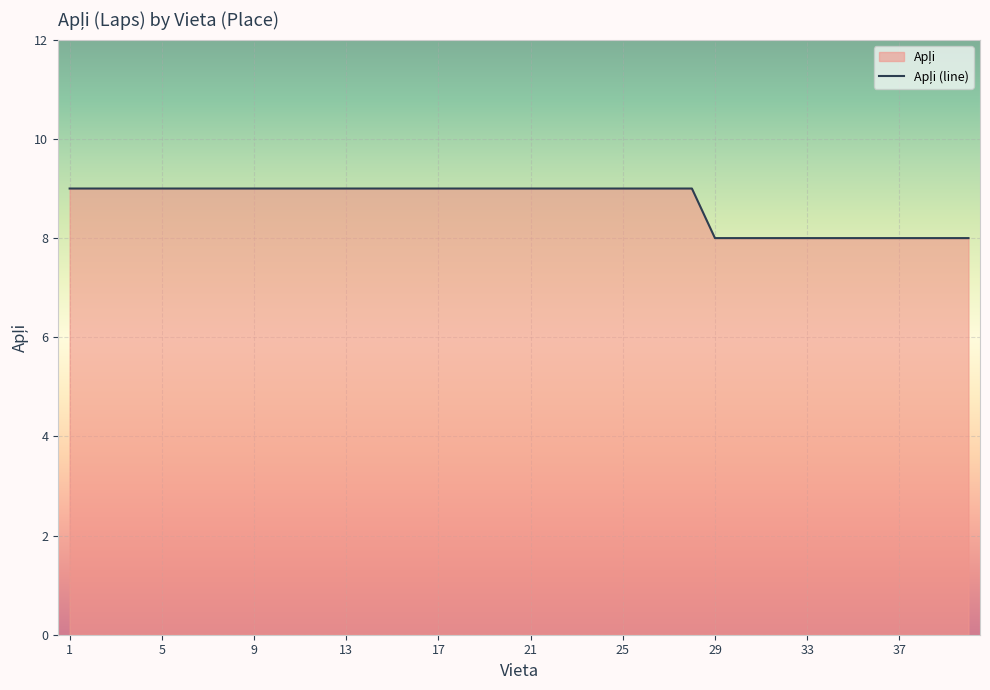

What is the value of the 20th point from the left?

9